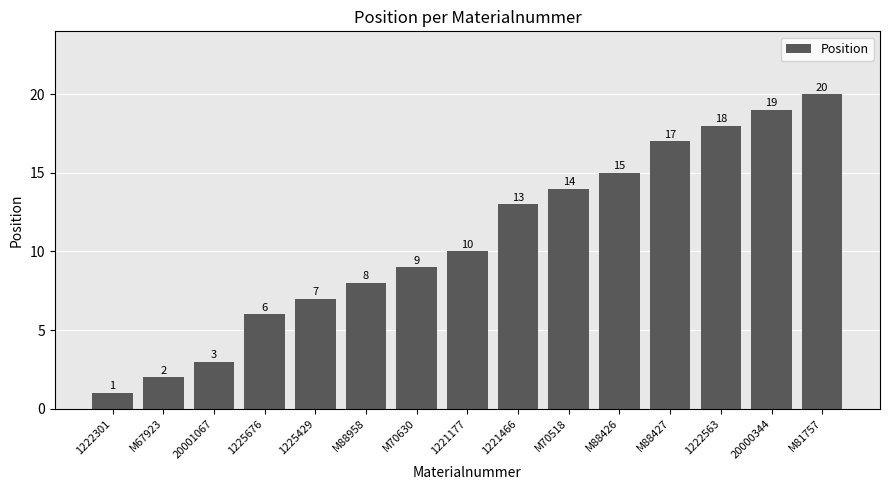

Between 1222563 and M81757, which is larger?

M81757